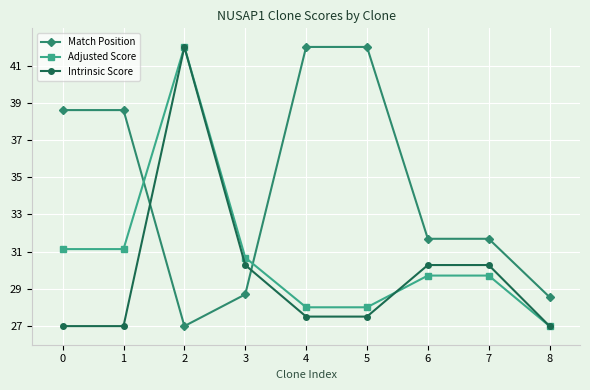

The value of Match Position at 4 is 14.6. True or false?

False